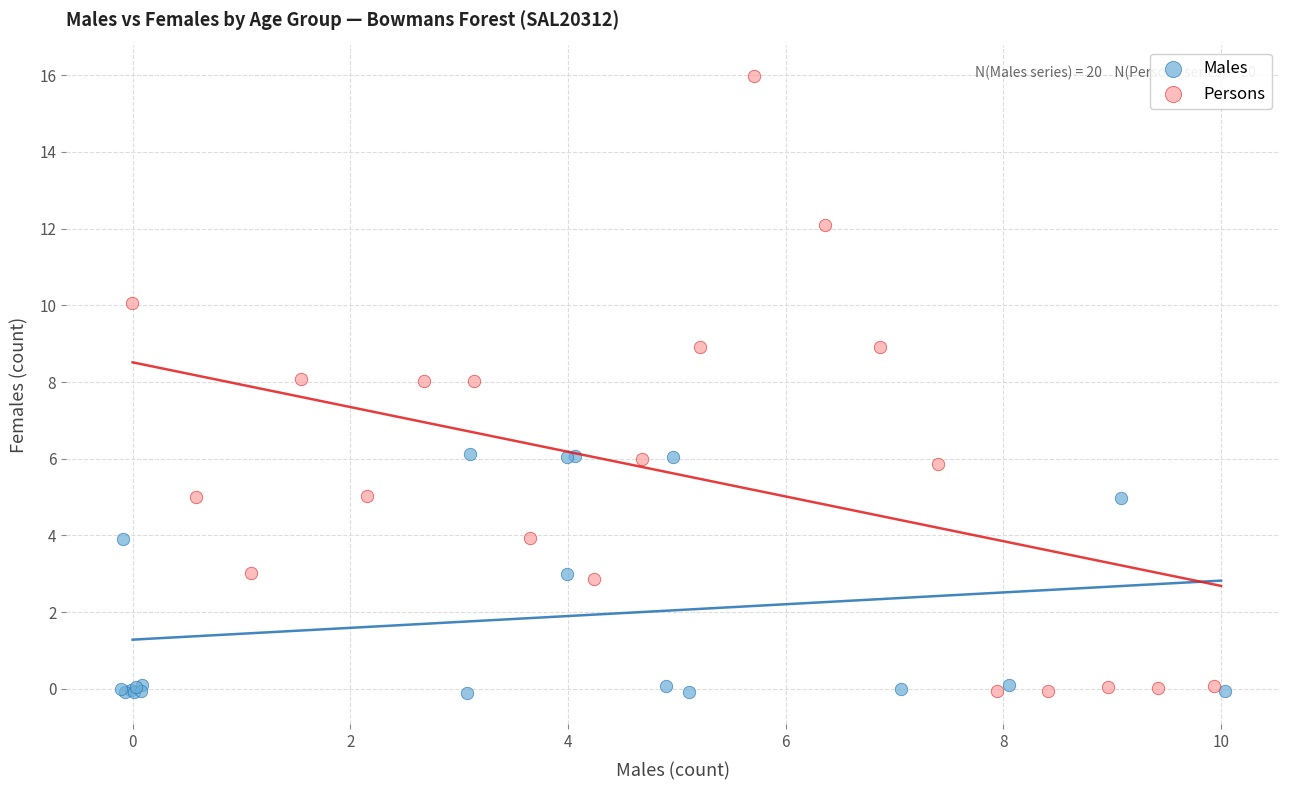

Which series has the widest spread of Y values?

Persons